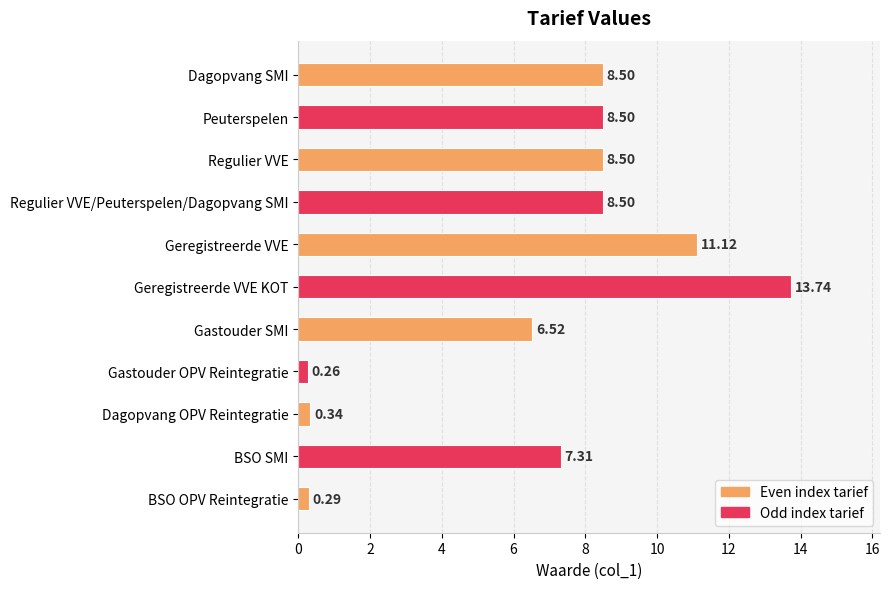

What is the sum of all values?

73.6